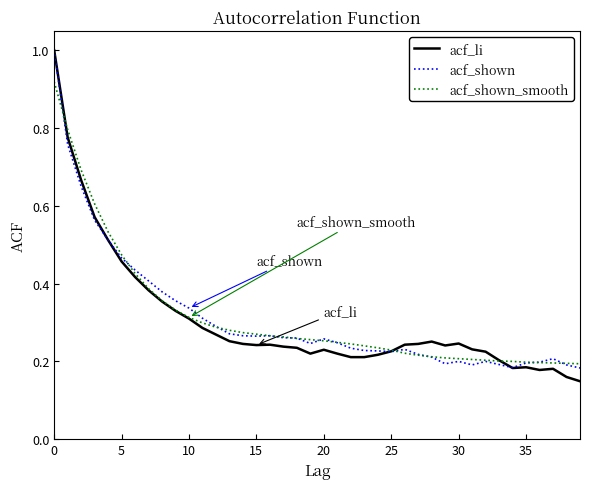

What are all the series names shown in the legend?

acf_li, acf_shown, acf_shown_smooth